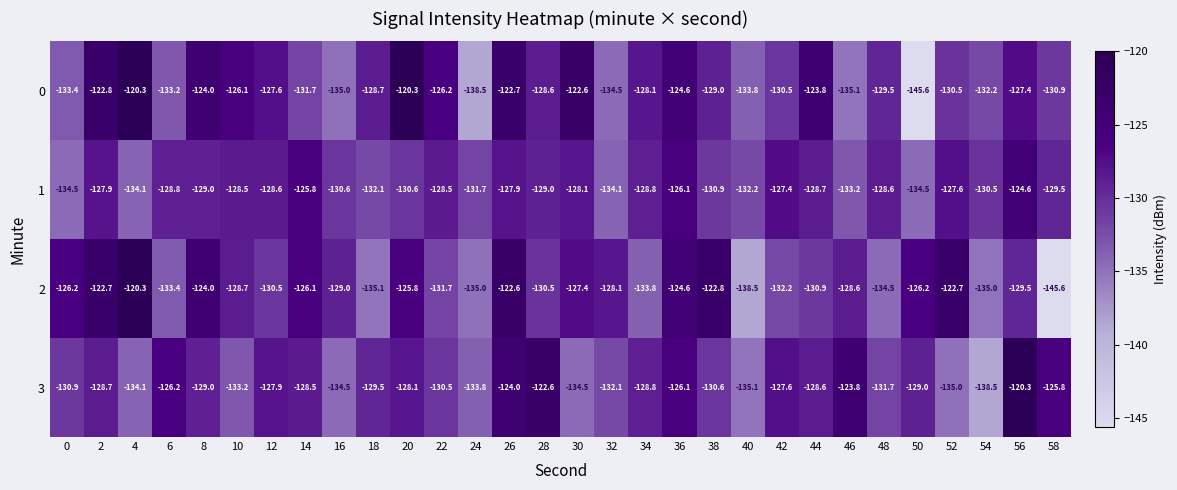

What is the sum of all 2 values?

-3882.0